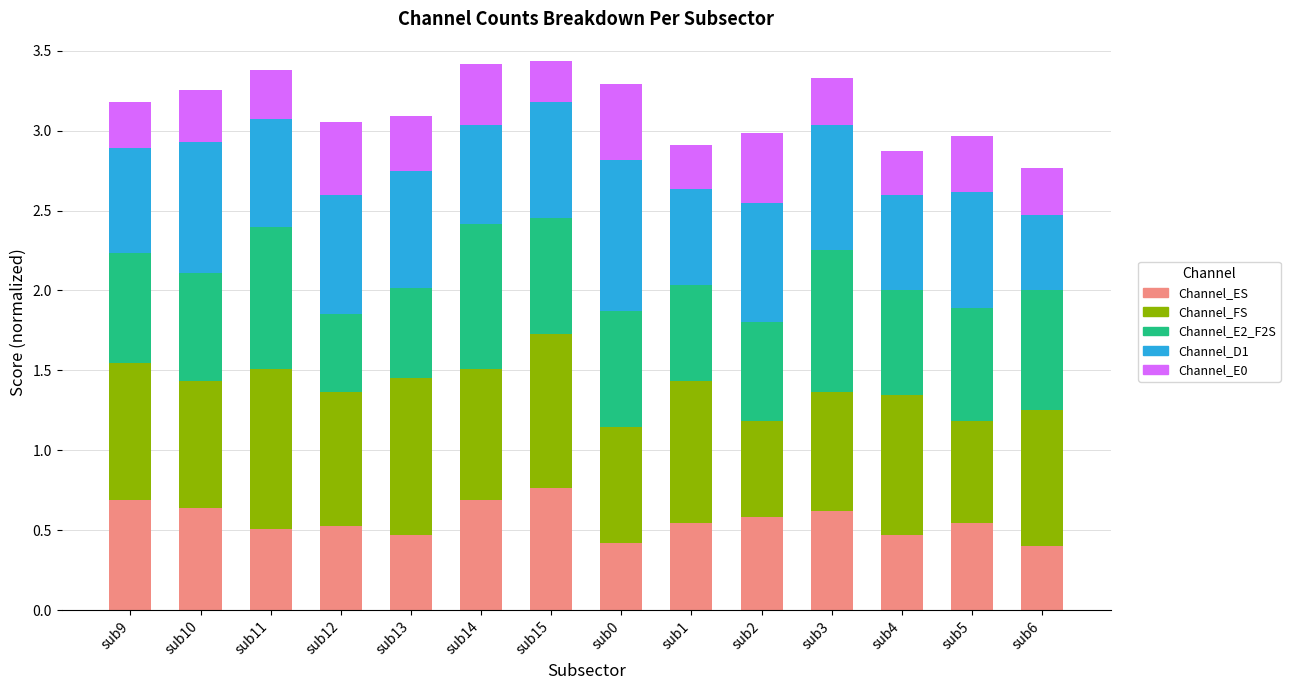

Are the bars horizontal?

No